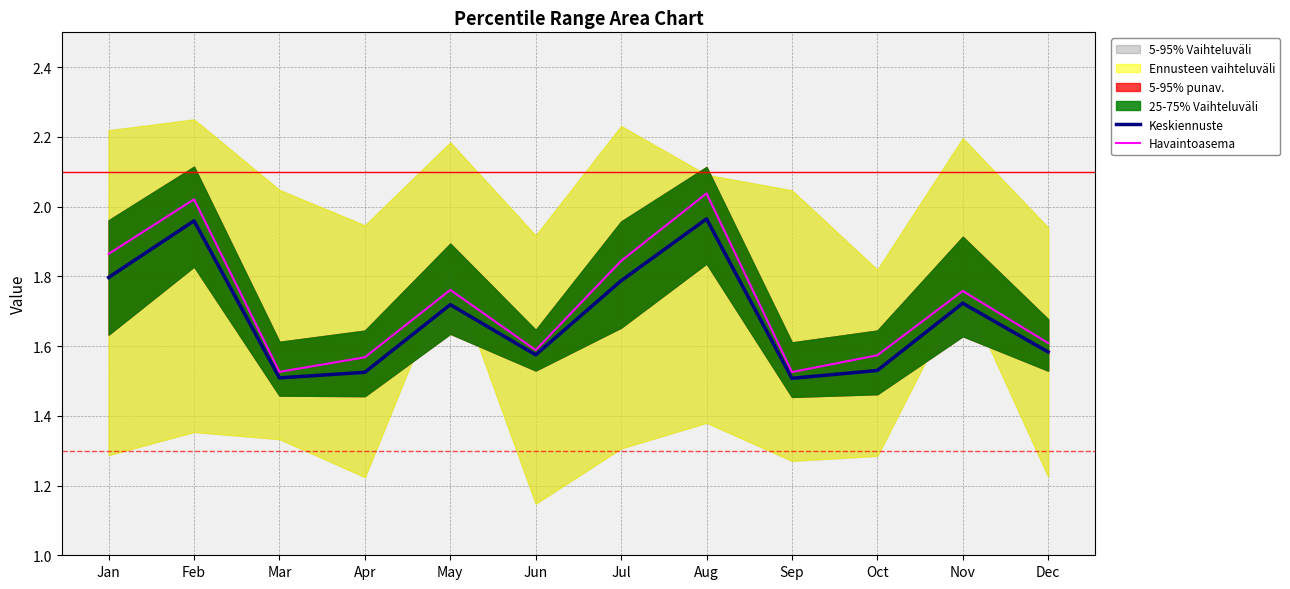

How many categories are shown in the chart?

12